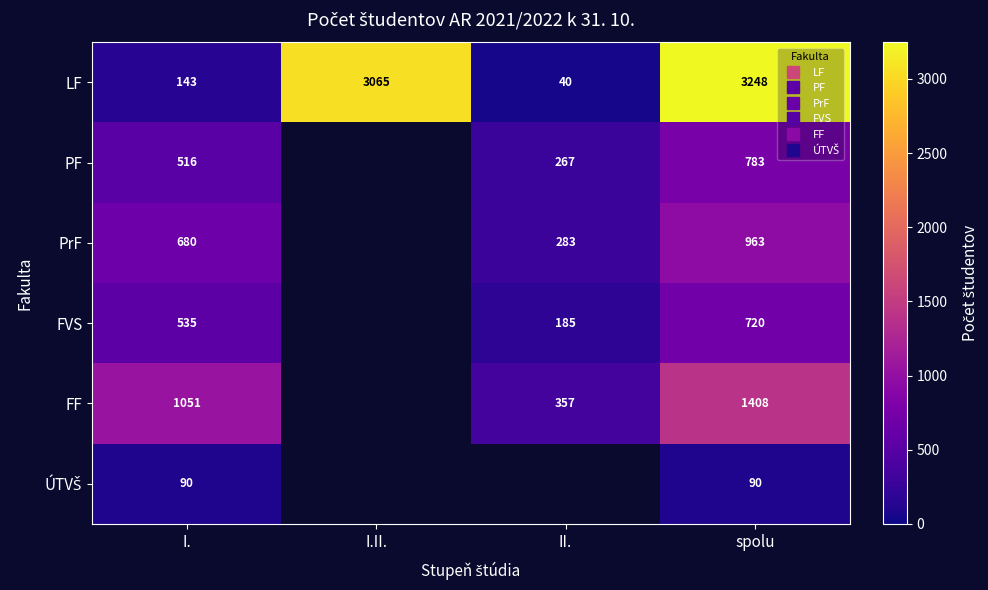

True or false: LF has a value of 53.6 at II..

False